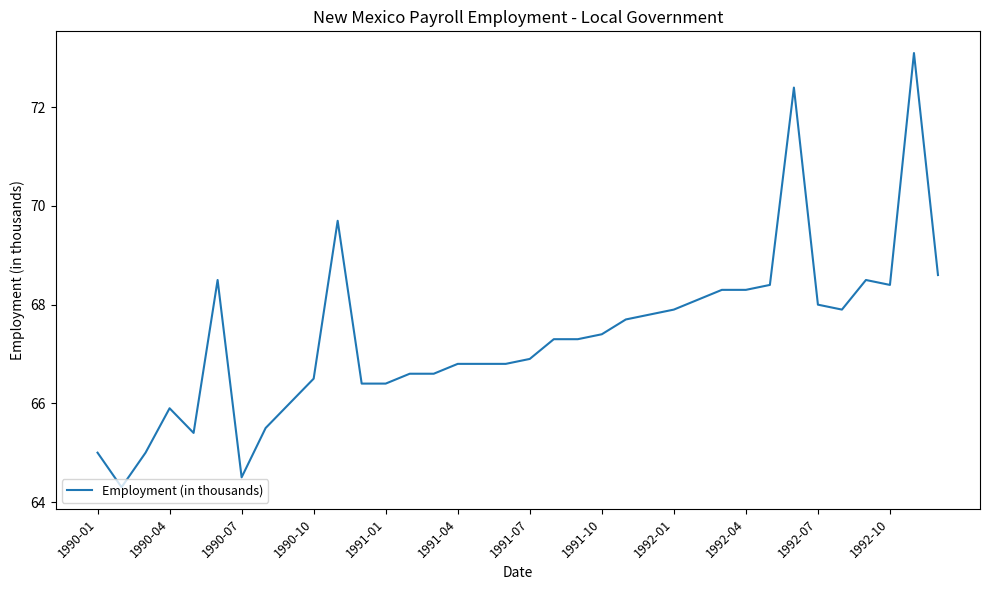

What is the sum of all values?

2425.0